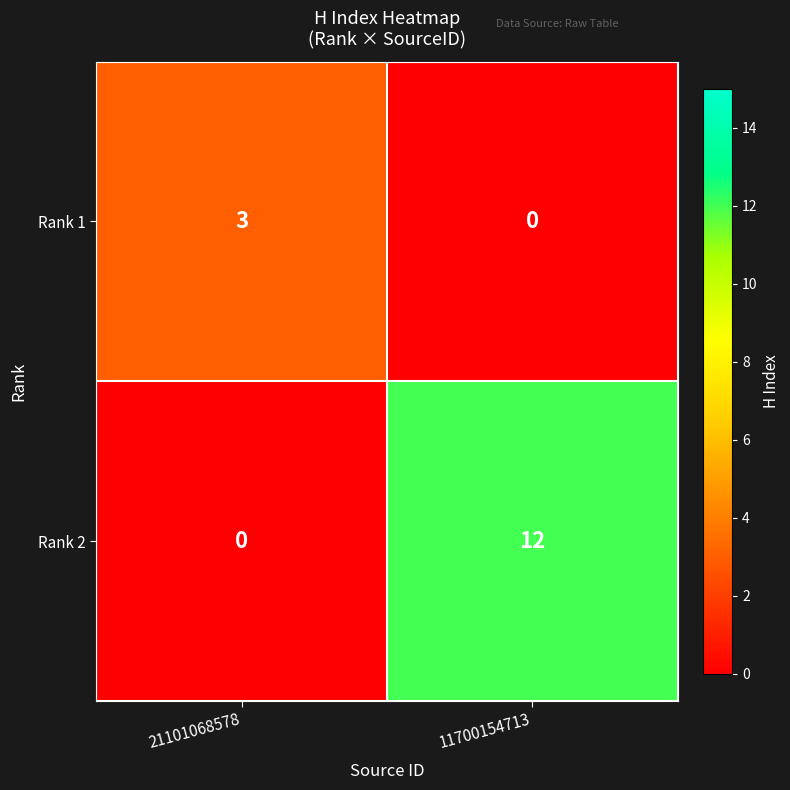

Reading right to left, list all the values displayed in this chart.

Rank 1: 11700154713=0	21101068578=3
Rank 2: 11700154713=12	21101068578=0